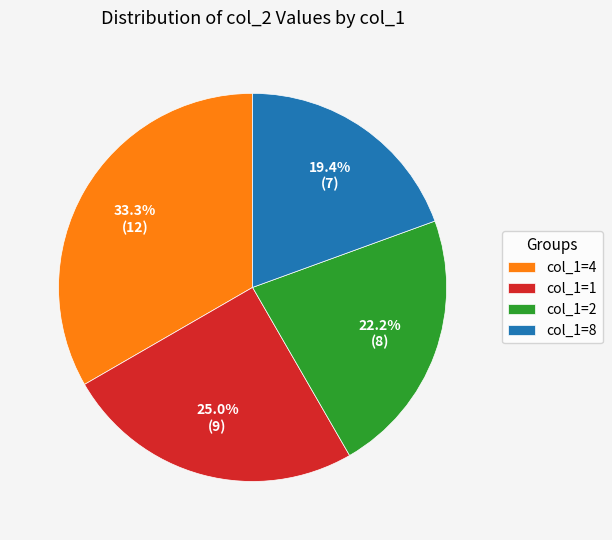

Which slice is the largest?

col_1=4